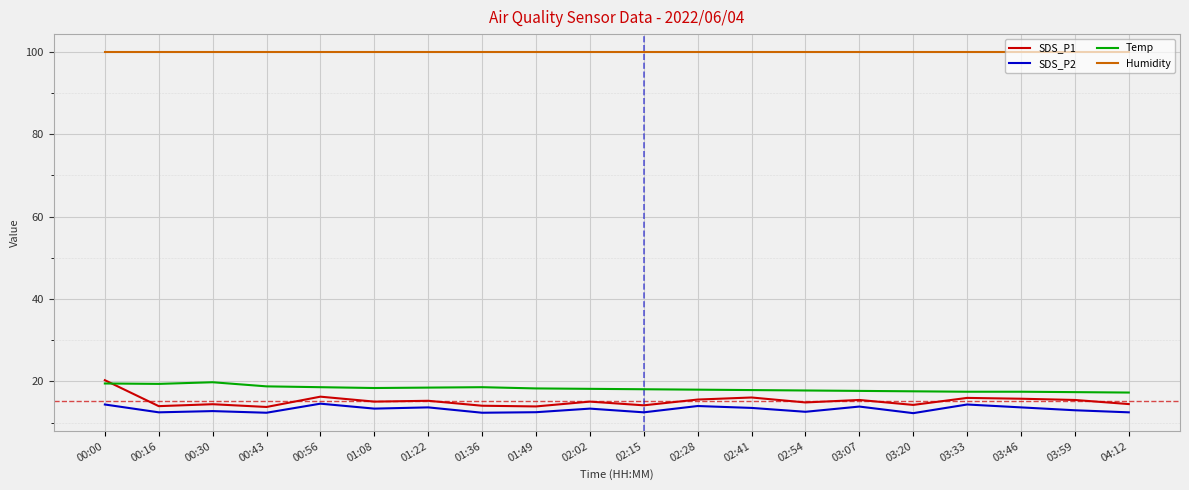

Does the chart display data point markers on the line(s)?

No